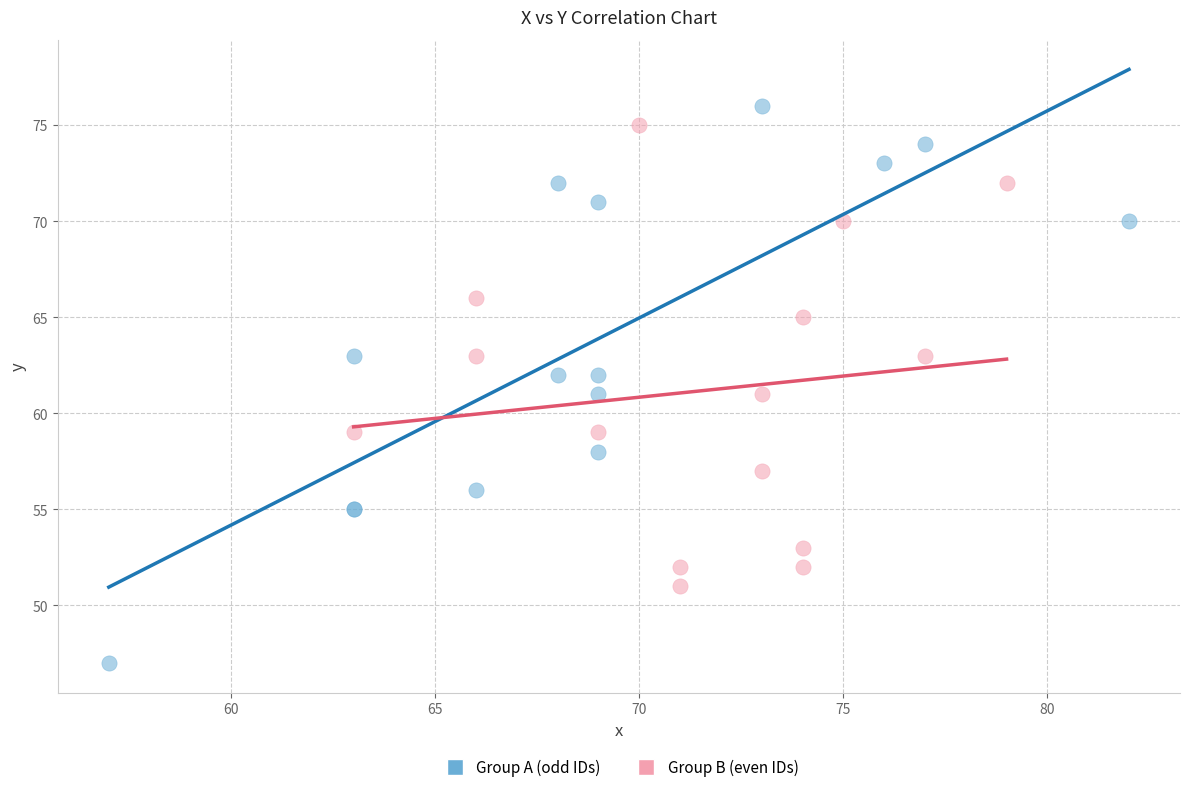

Which series reaches the minimum Y coordinate?

Group A (odd IDs)